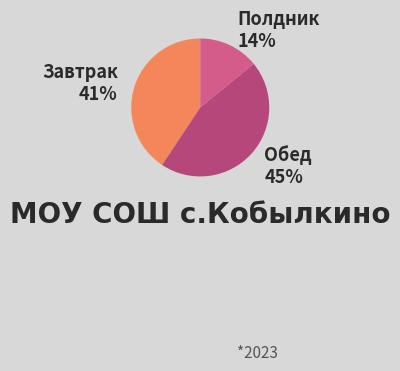

Do Обед and Завтрак together represent more than half of the pie?

Yes